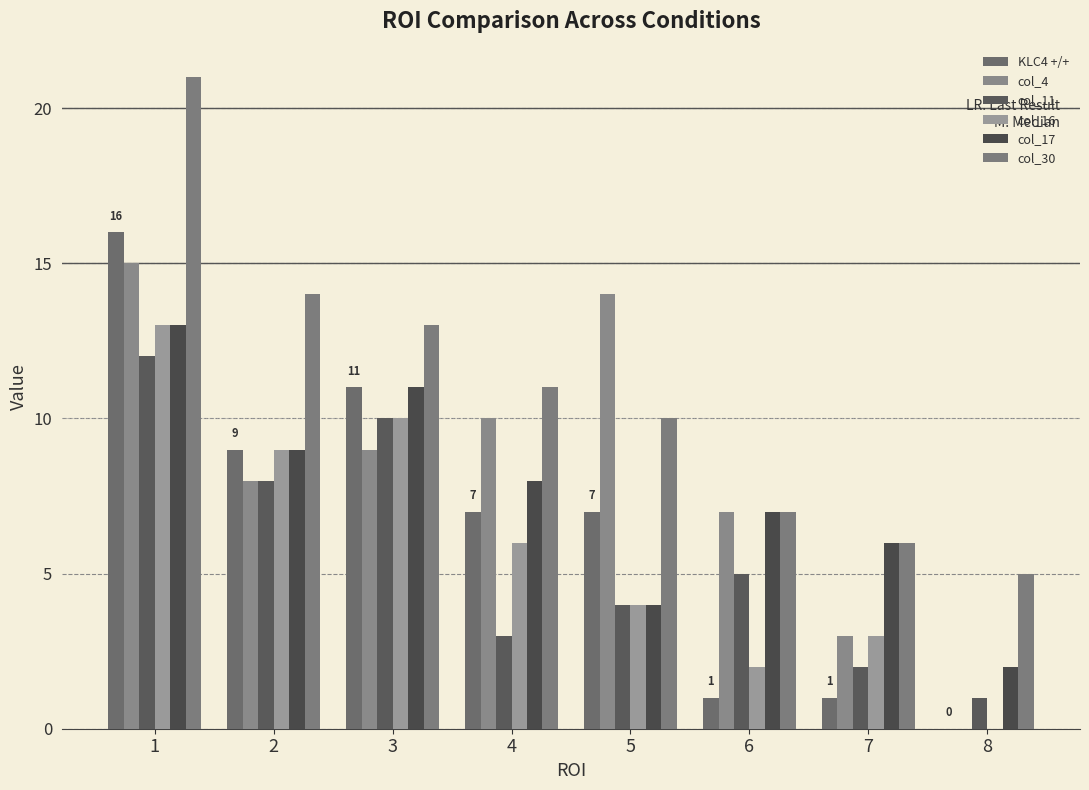

Reading left to right, transcribe all the data shown in this chart.

KLC4 +/+: 1=16	2=9	3=11	4=7	5=7	6=1	7=1	8=0
col_4: 1=15	2=8	3=9	4=10	5=14	6=7	7=3	8=0
col_11: 1=12	2=8	3=10	4=3	5=4	6=5	7=2	8=1
col_16: 1=13	2=9	3=10	4=6	5=4	6=2	7=3	8=0
col_17: 1=13	2=9	3=11	4=8	5=4	6=7	7=6	8=2
col_30: 1=21	2=14	3=13	4=11	5=10	6=7	7=6	8=5